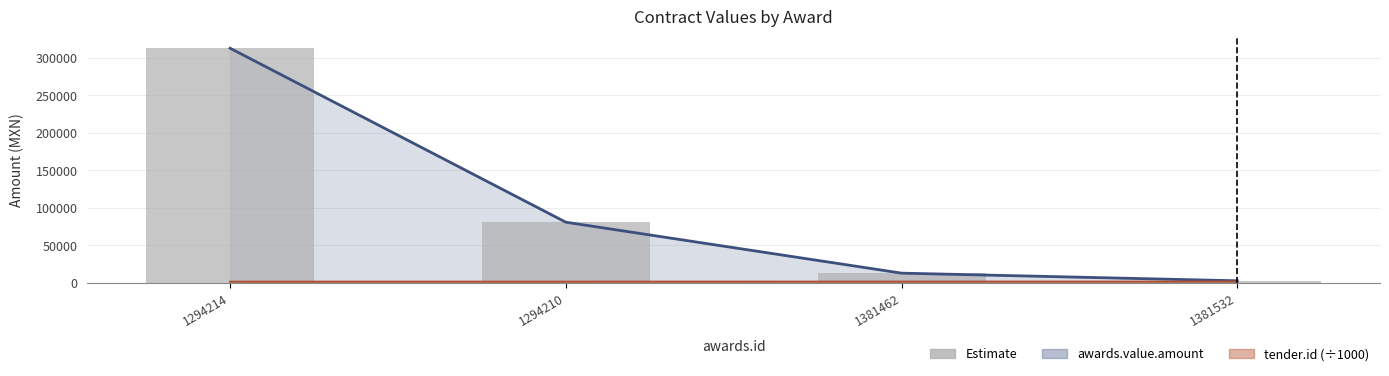

What is the sum of all values?

408277.0